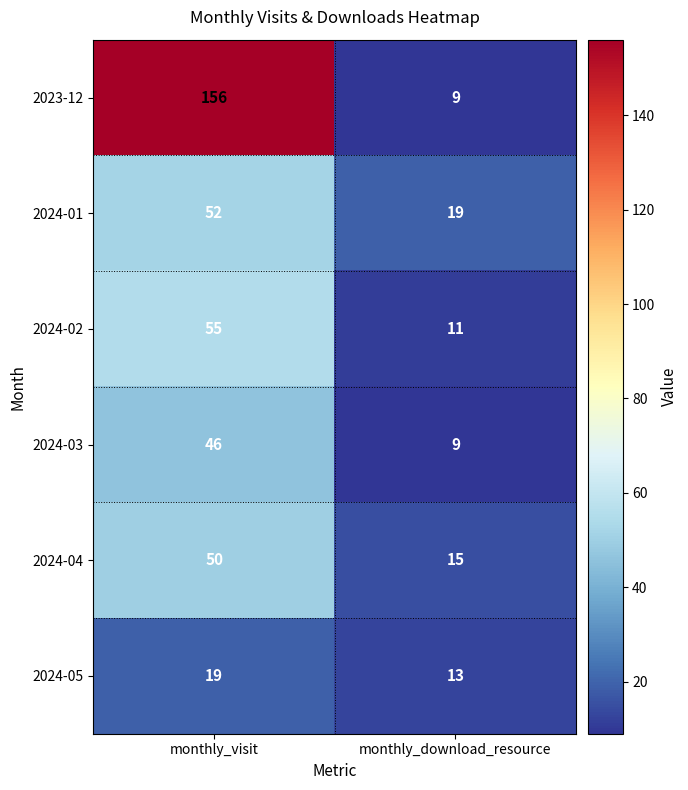

What is the sum of the 2024-01 values at monthly_download_resource and monthly_visit?

71